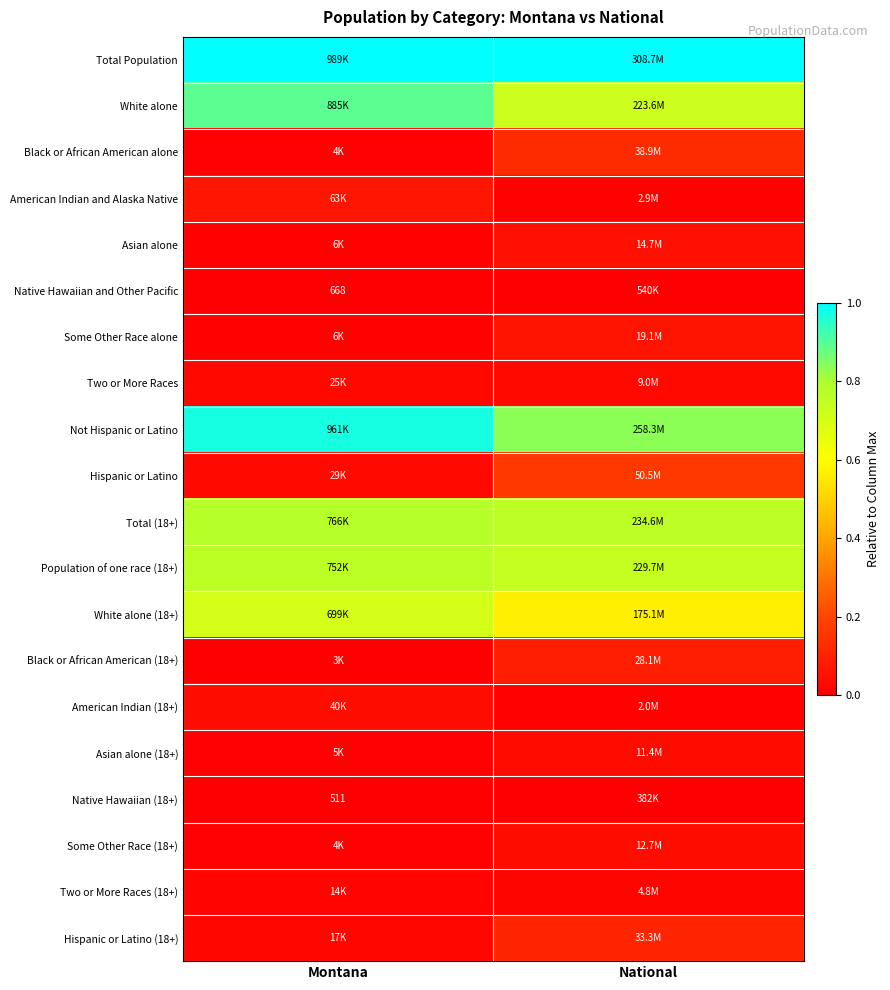

At which label is Native Hawaiian and Other Pacific closest to 0?

Montana